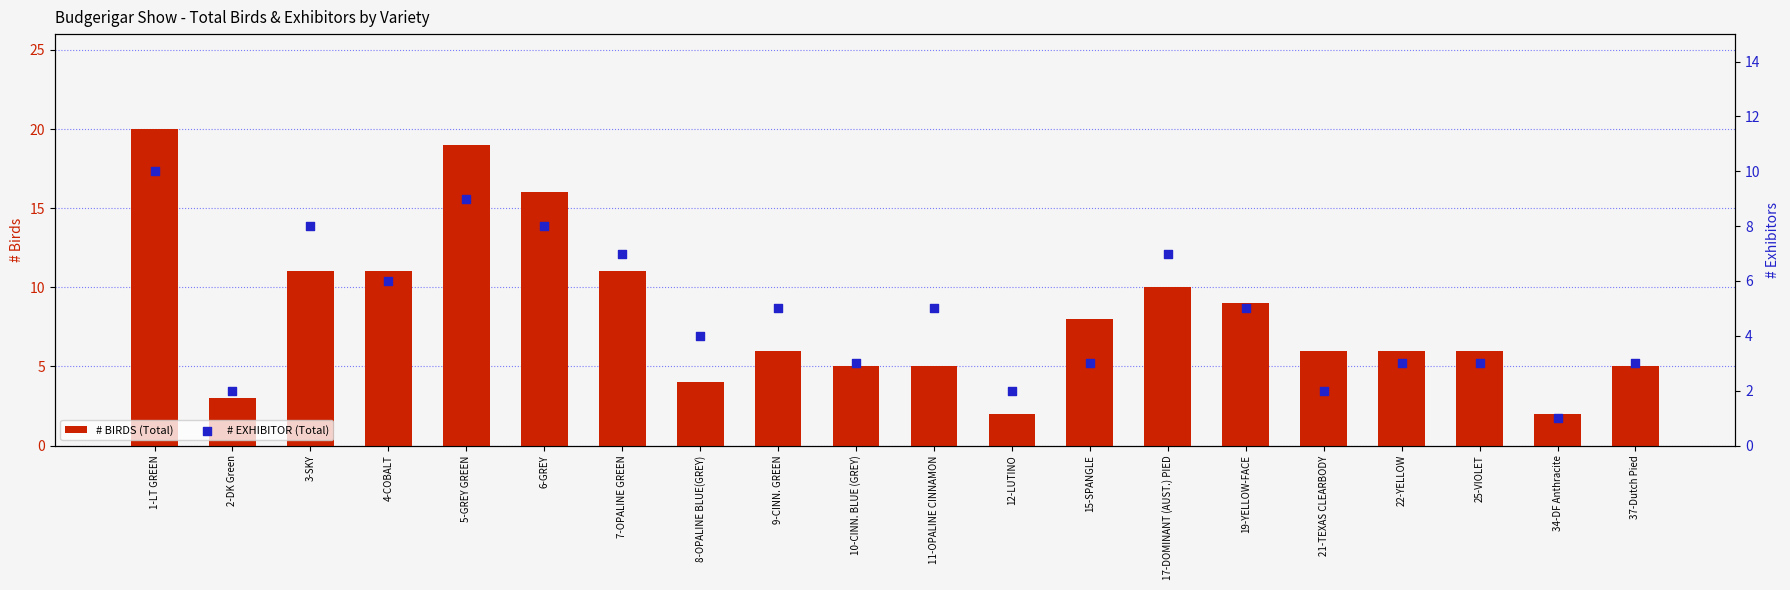

What is the total value across all series at 25-VIOLET?

9